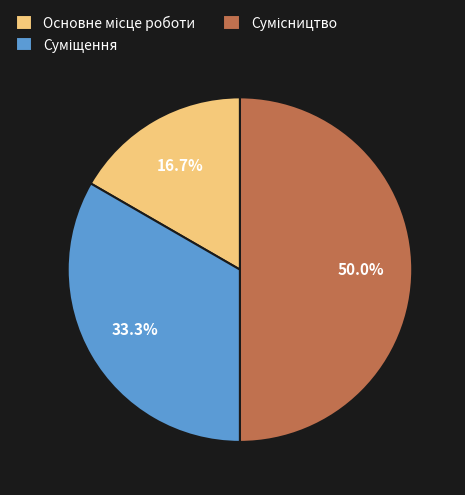

Which slice is the largest?

Сумісництво